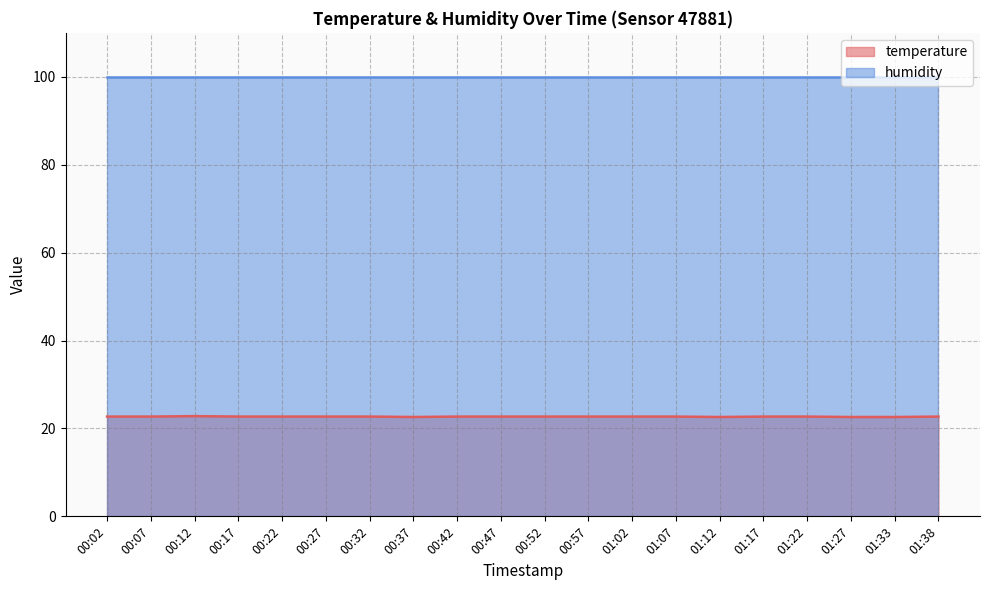

Reading left to right, extract all data points from this chart.

22.7	22.7	22.8	22.7	22.7	22.7	22.7	22.6	22.7	22.7	22.7	22.7	22.7	22.7	22.6	22.7	22.7	22.6	22.6	22.7